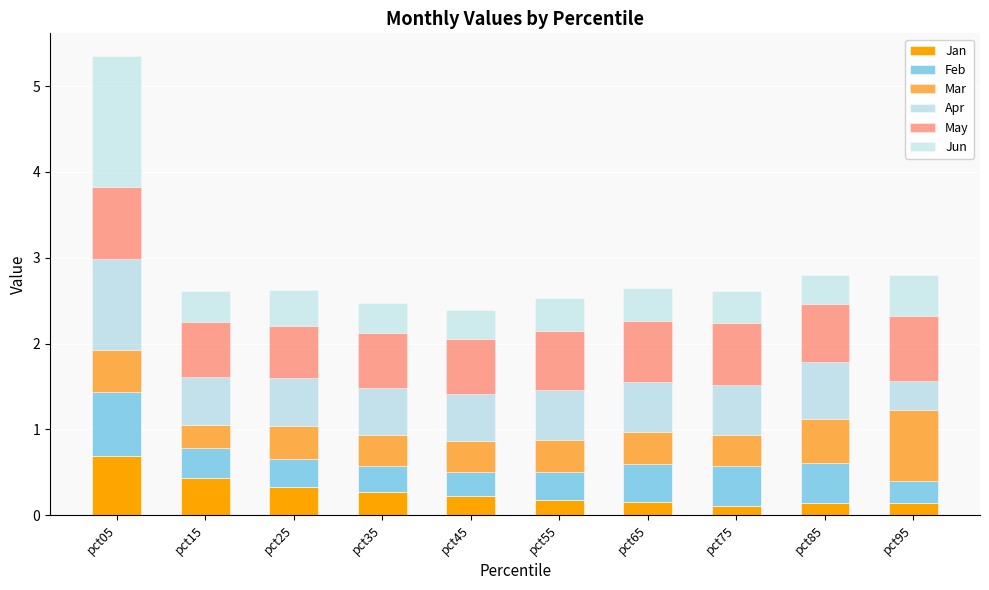

Are the bars horizontal?

No